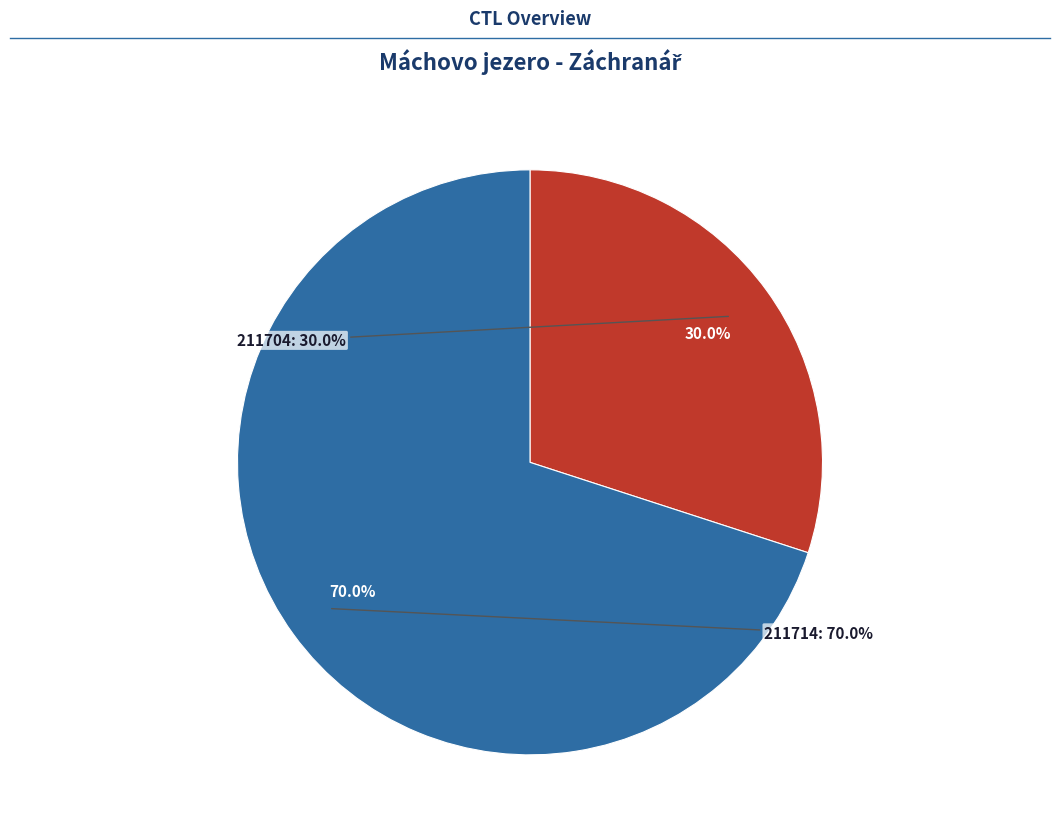

Is the sum of 211704 and 211714 greater than half?

Yes